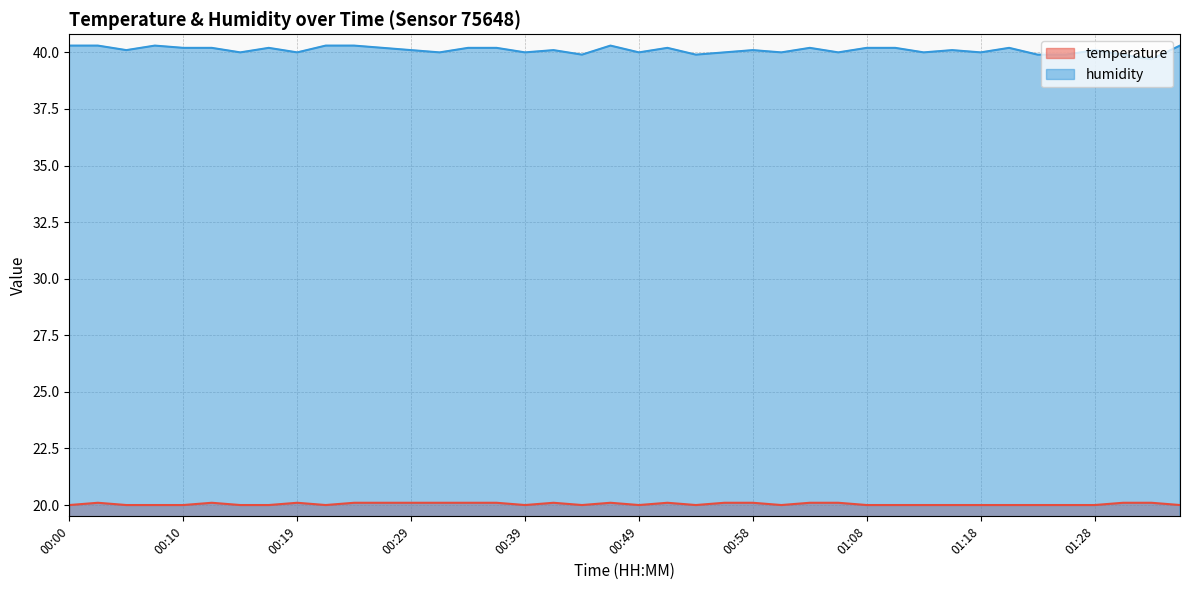

What value does the humidity series have at 01:30?

39.9